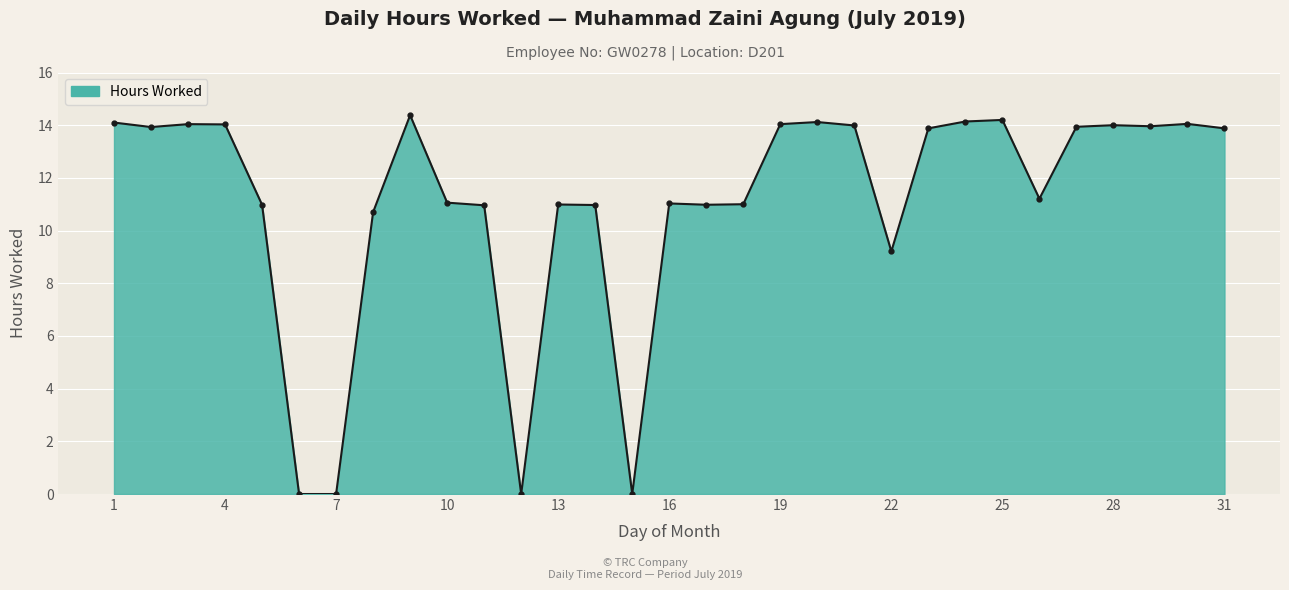

How many lines are shown in the chart?

1